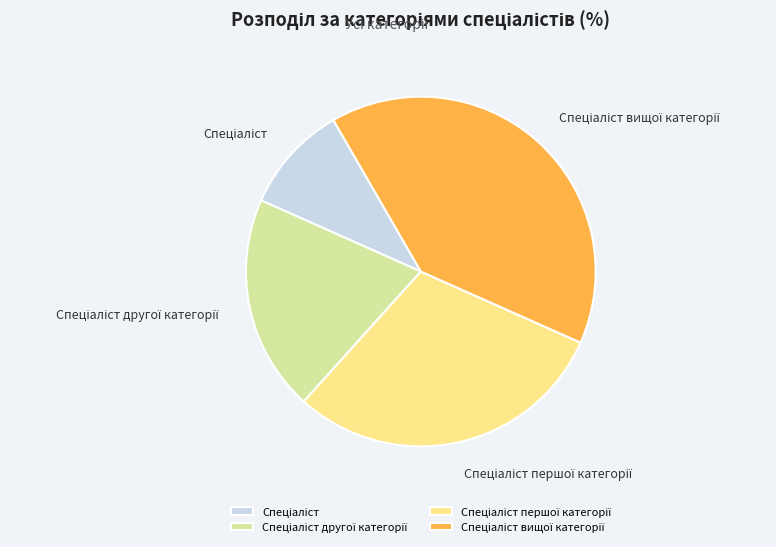

Is there any slice that represents more than half of the pie?

No